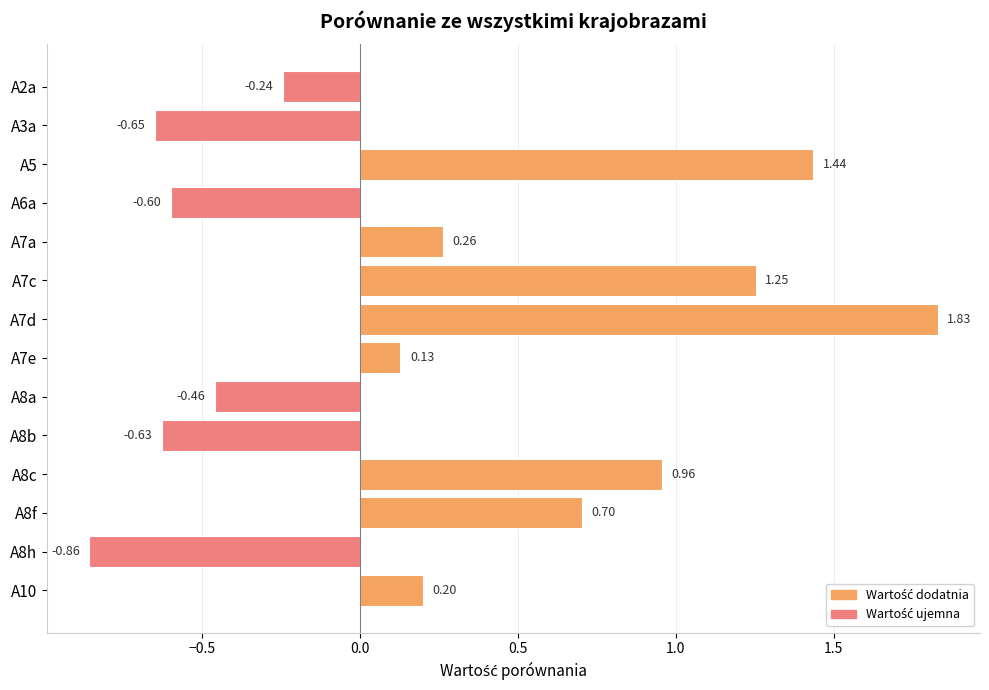

What is the difference between the second highest and minimum values?

2.3